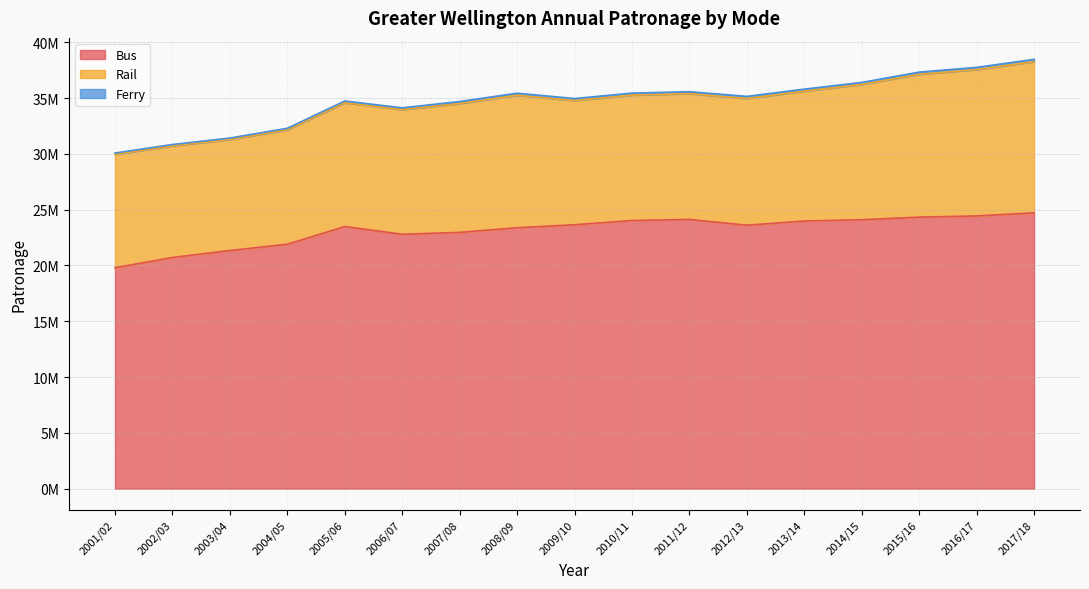

At which label does Ferry reach its peak?

2017/18